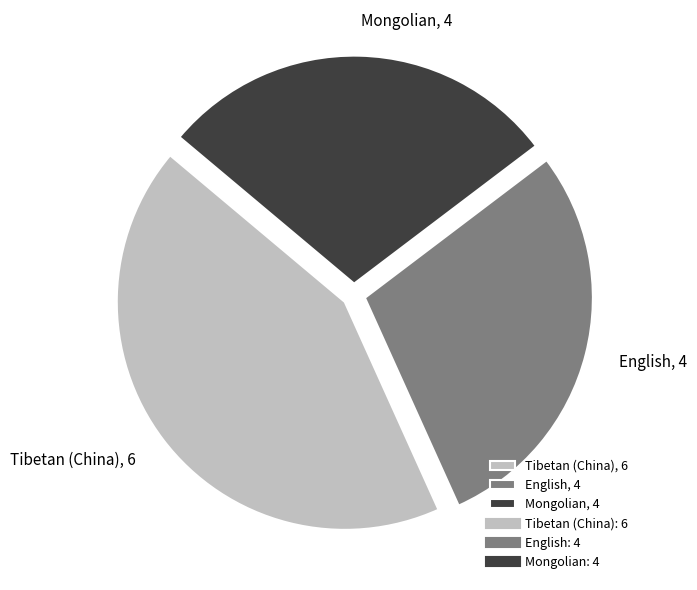

True or false: Tibetan (China) accounts for 53% of the total.

False